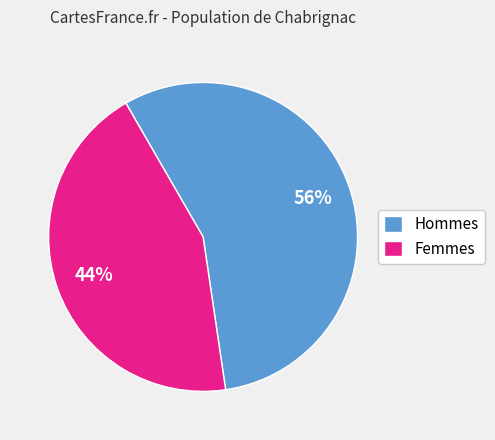

The Hommes slice represents 42% of the pie. True or false?

False